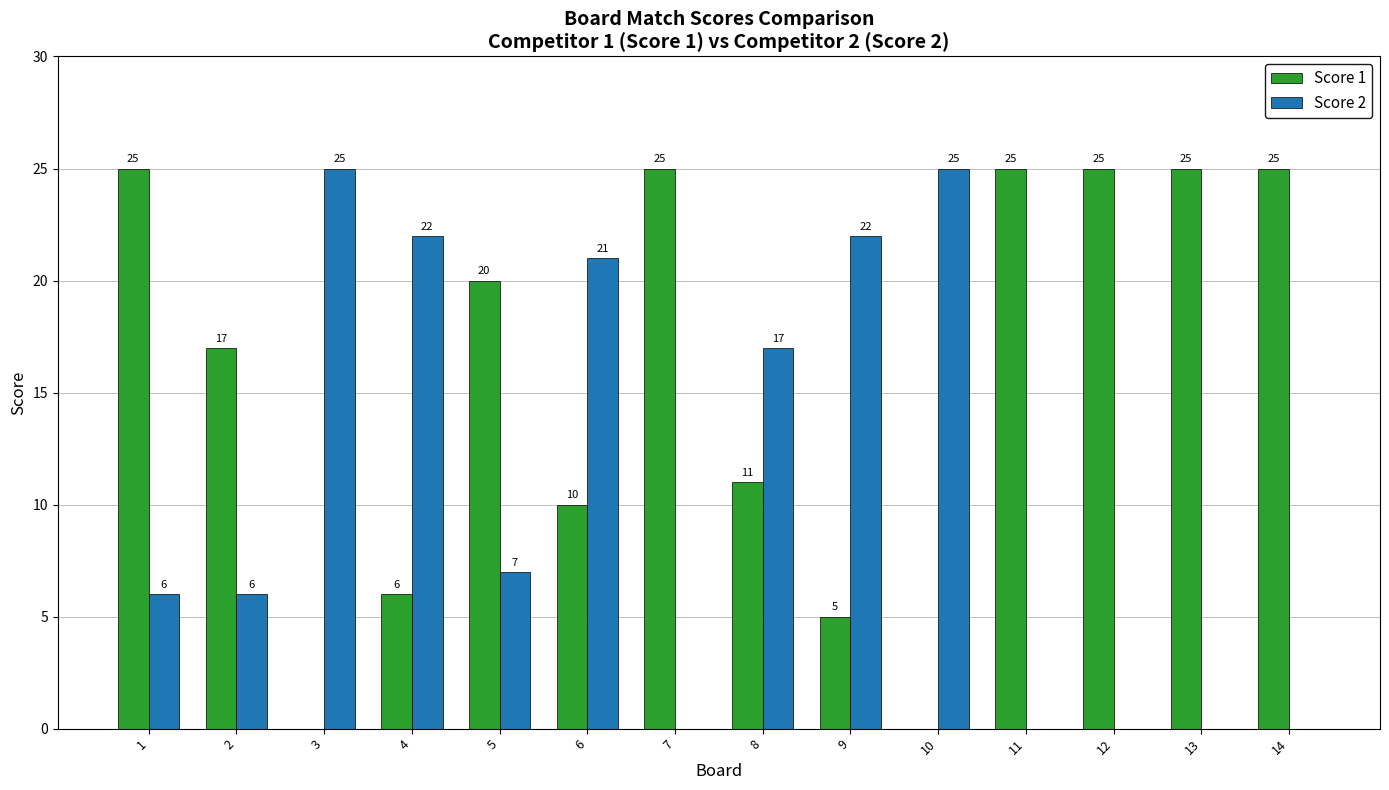

What is the difference between the Score 1 values at 4 and 6?

4